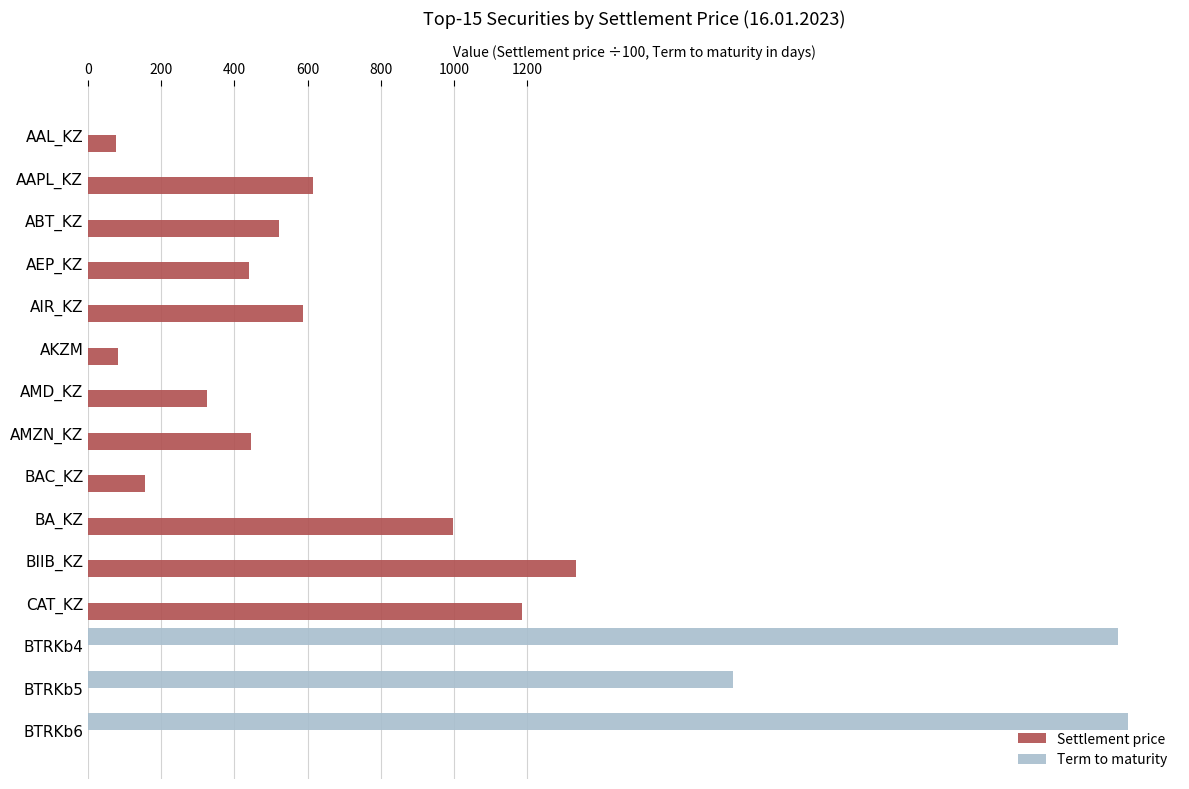

Between AEP_KZ and CAT_KZ, which series saw the biggest shift?

Settlement price